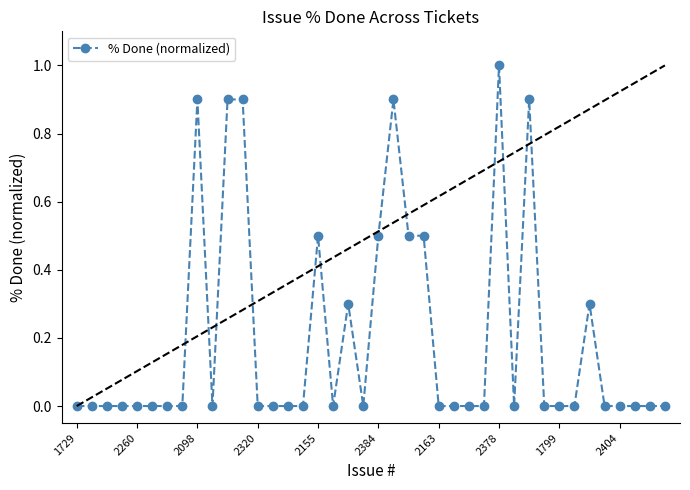

What is the average value?

0.2